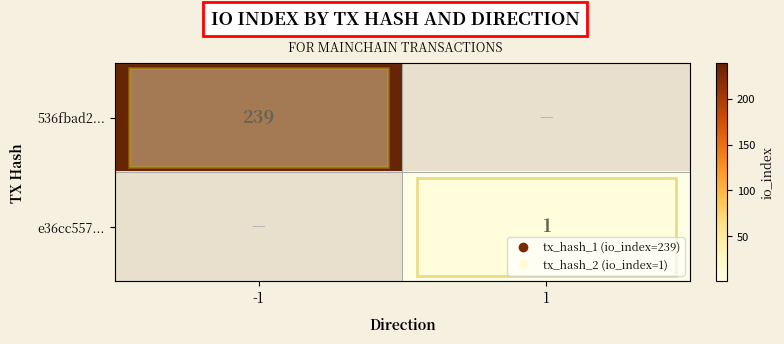

Which category has the lowest value across all series?

1